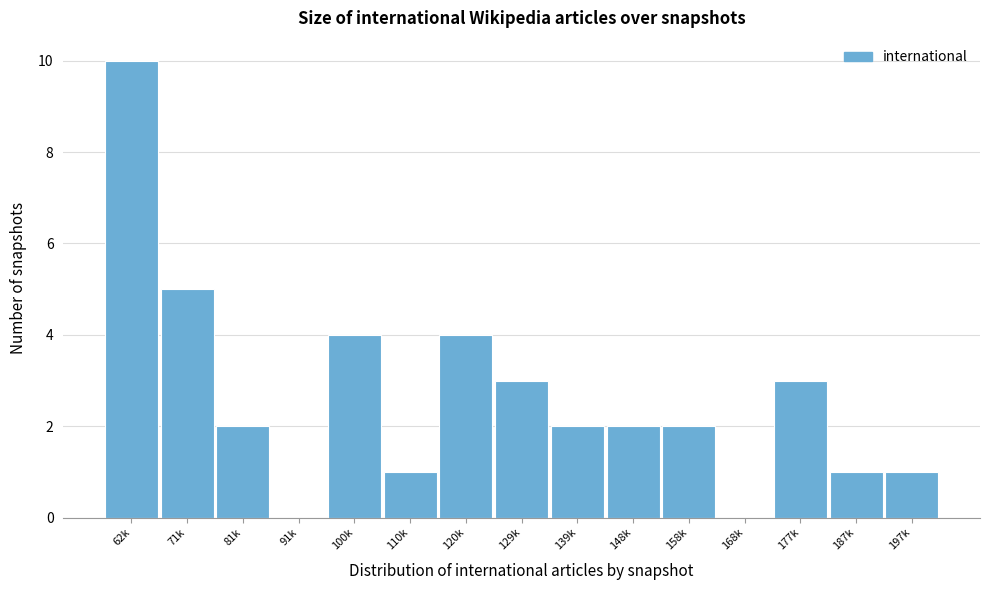

Reading left to right, what are all the values shown in this chart?

62k=10	71k=5	81k=2	91k=0	100k=4	110k=1	120k=4	129k=3	139k=2	148k=2	158k=2	168k=0	177k=3	187k=1	197k=1